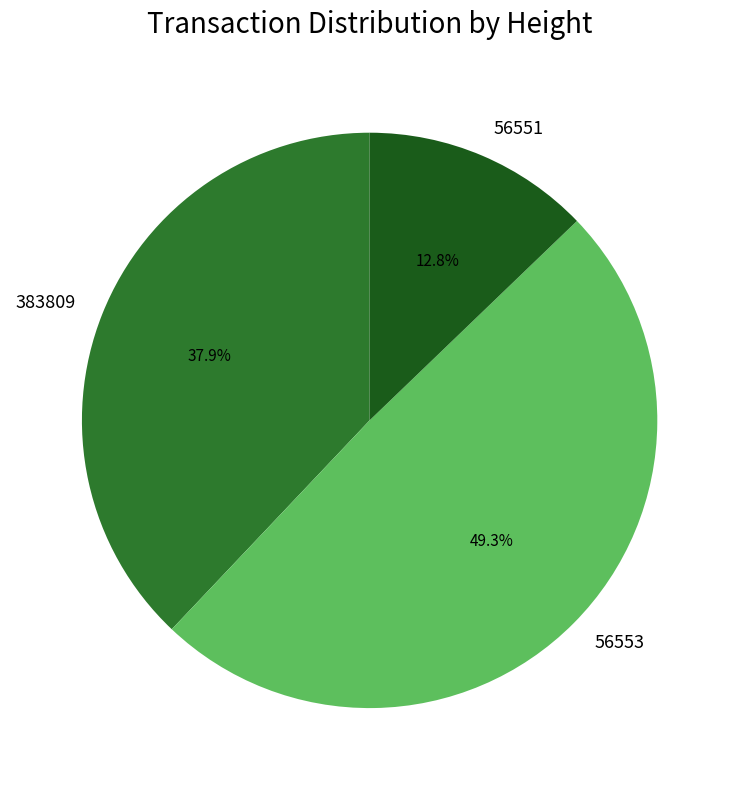

What is the largest slice in the pie chart?

56553